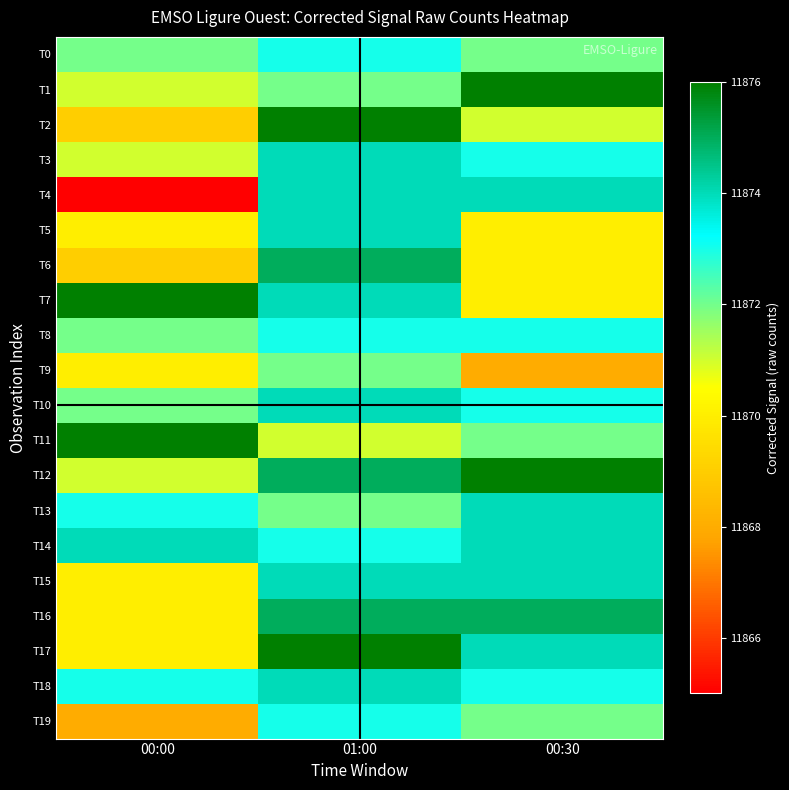

Count the number of data series in this chart.

20